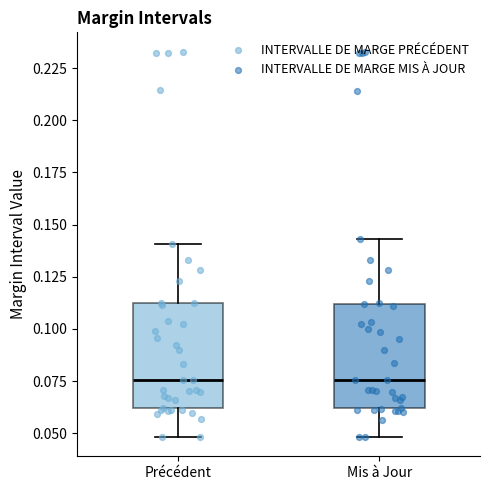

Where does the upper whisker of the box for Mis à Jour end on the y-axis? The values are not printed on the chart, so give them approximately, as read against the axis.

0.145